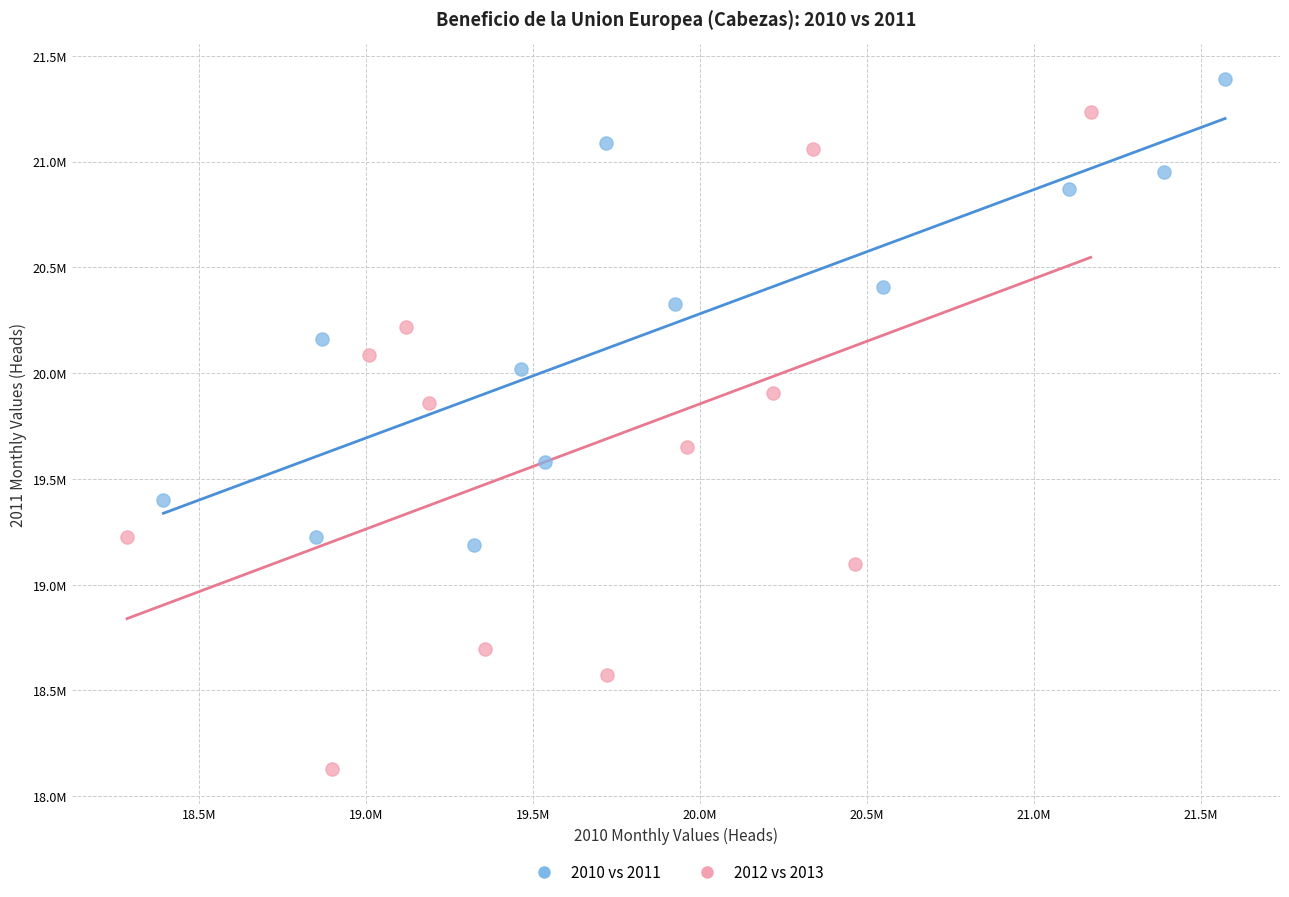

What are all the series names shown in the legend?

2010 vs 2011, 2012 vs 2013